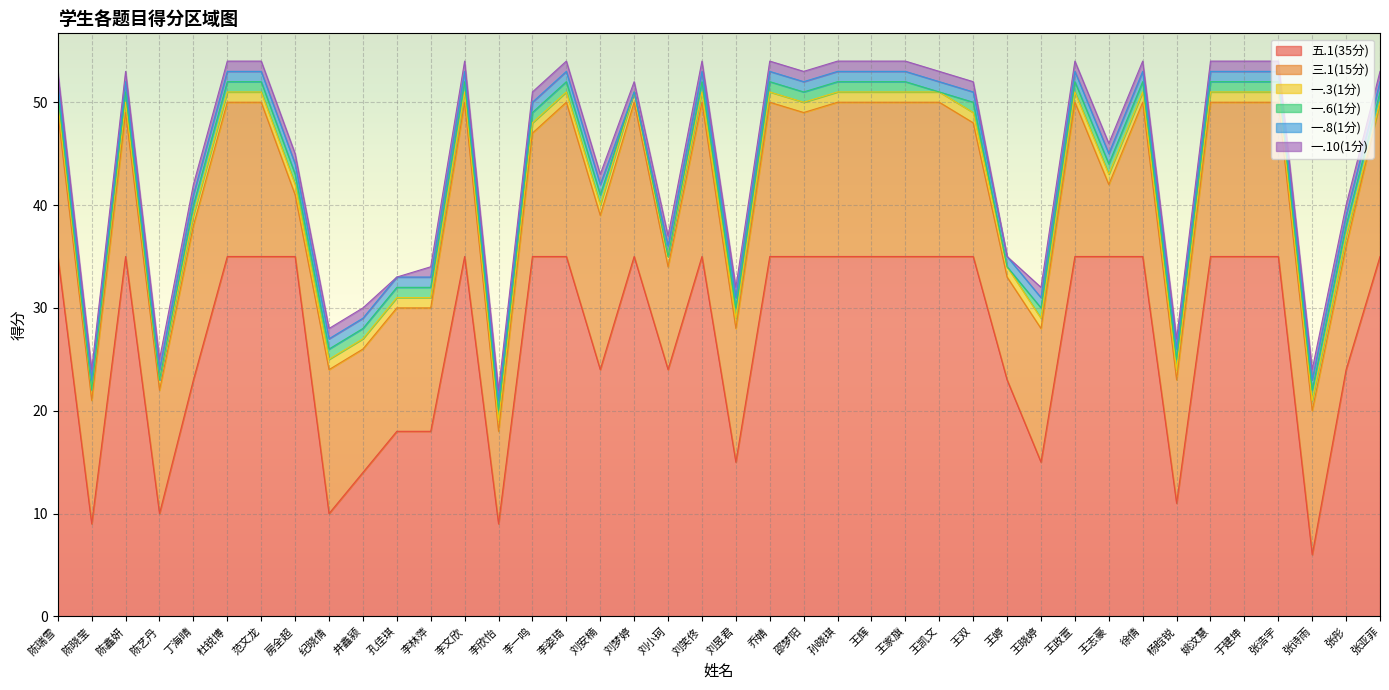

At how many categories does at least one series exceed 32?

24